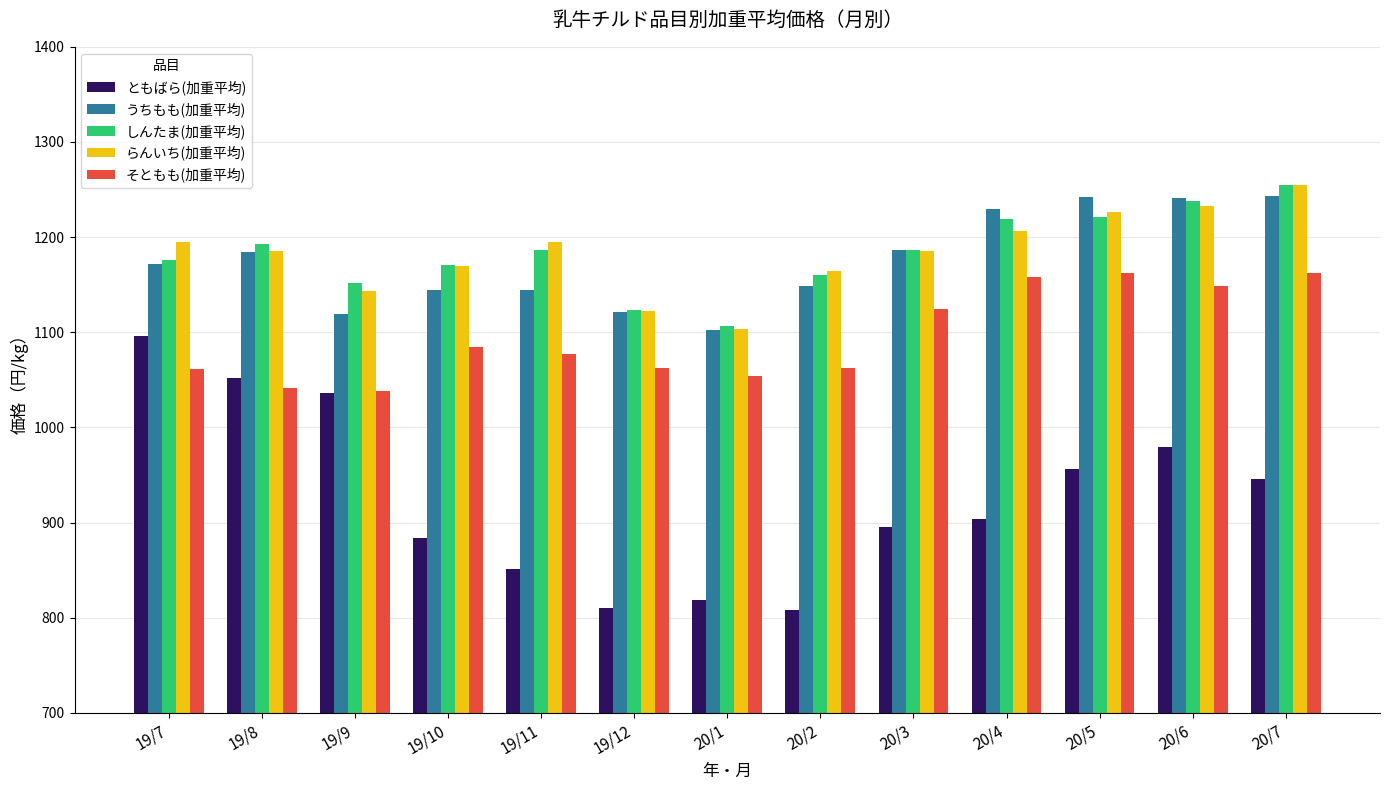

What is the difference between the maximum and second lowest values in the そともも(加重平均) series?

120